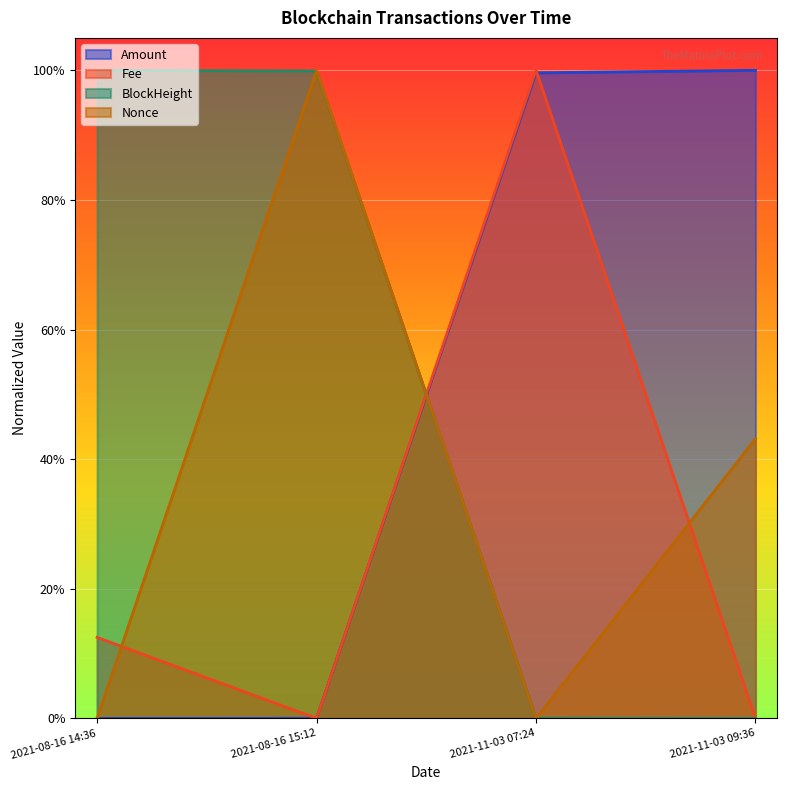

How many interior local valleys does the Nonce series have?

1